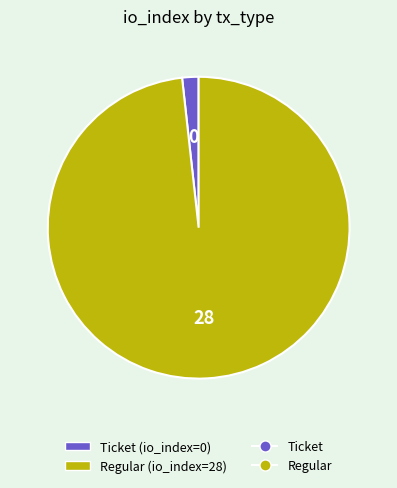

Count the number of slices in the pie.

2